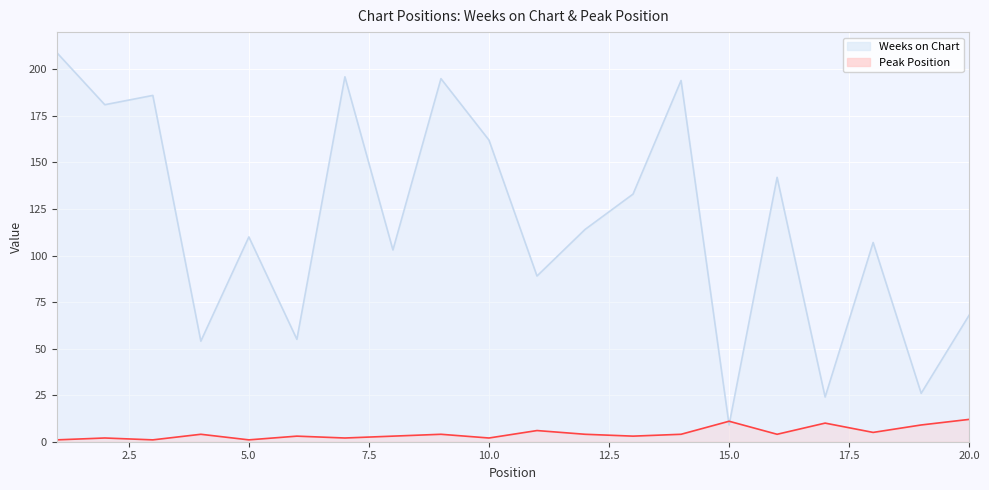

Reading left to right, extract all data points from this chart.

Weeks on Chart: 209	181	186	54	110	55	196	103	195	162	89	114	133	194	9	142	24	107	26	68
Peak Position: 1	2	1	4	1	3	2	3	4	2	6	4	3	4	11	4	10	5	9	12